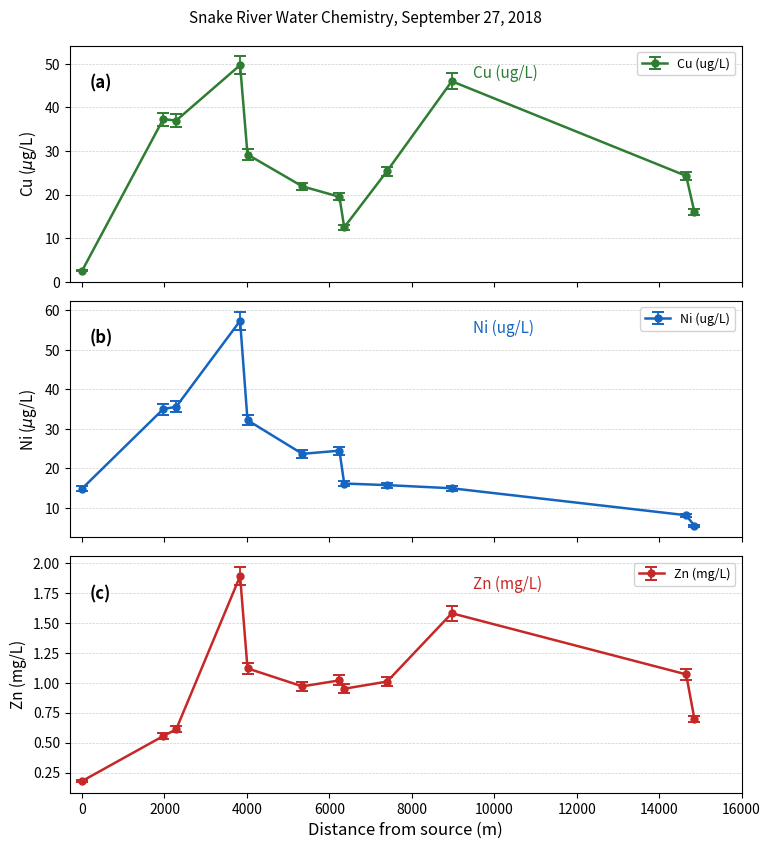

True or false: Zn (mg/L) and Ni (ug/L) cross at least once.

False